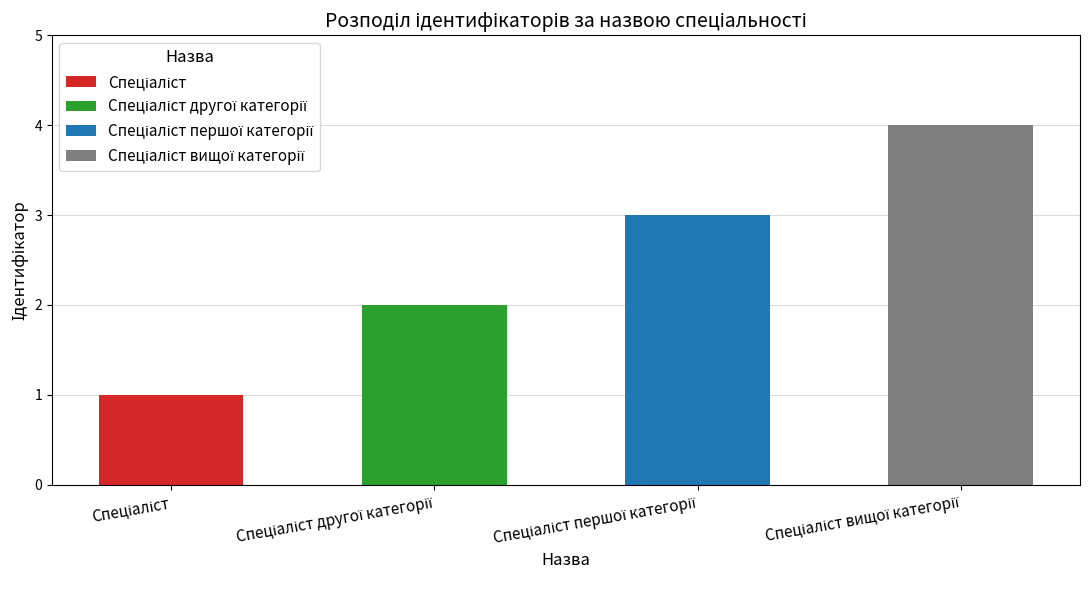

What is the sum of all values?

10